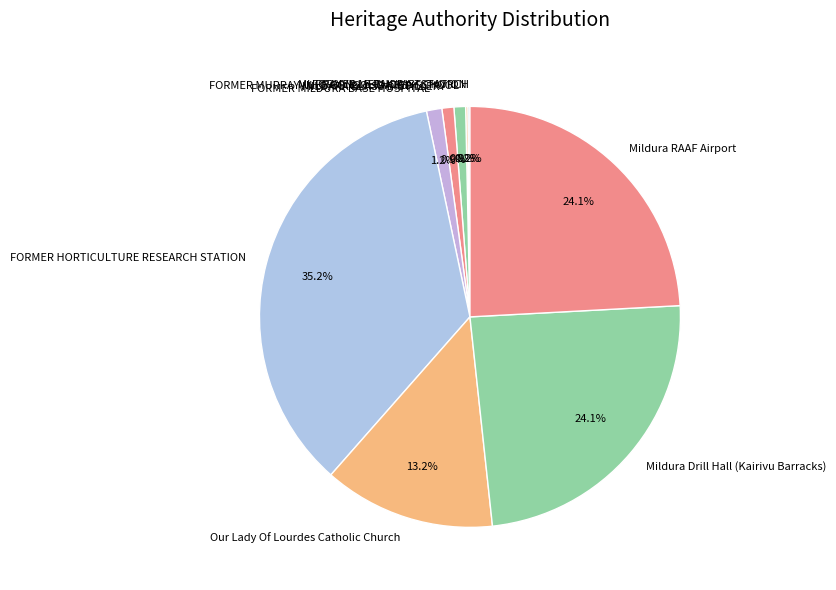

Is Mildura RAAF Airport the majority of the pie?

No